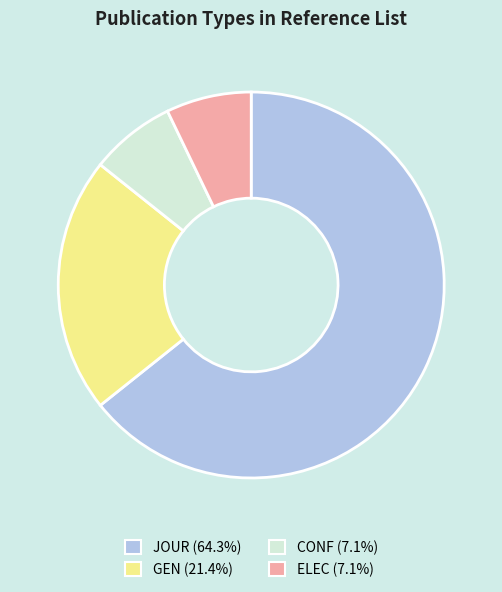

Which category has the biggest portion of the pie?

JOUR